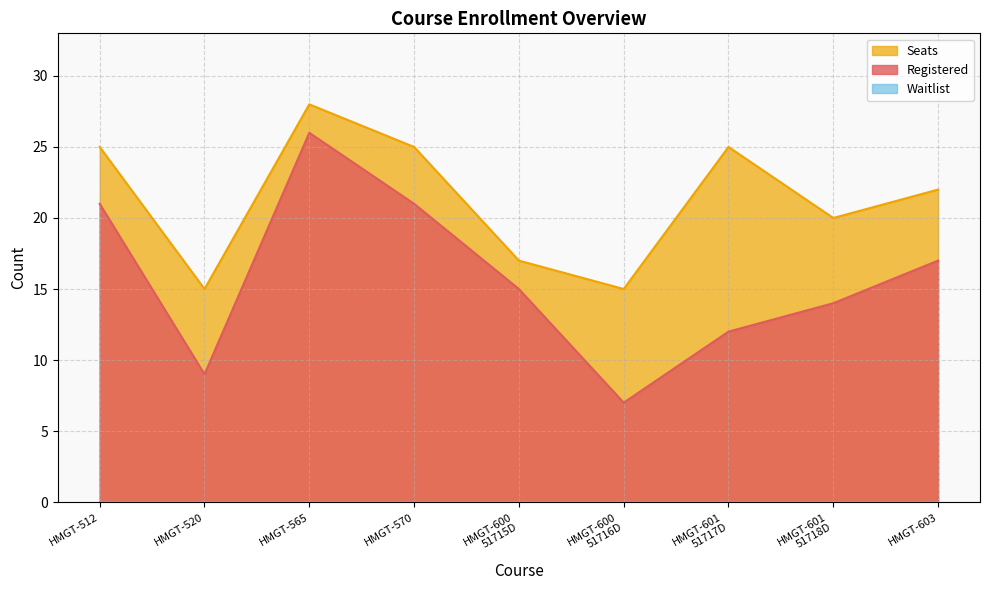

Does the chart display data point markers on the line(s)?

No